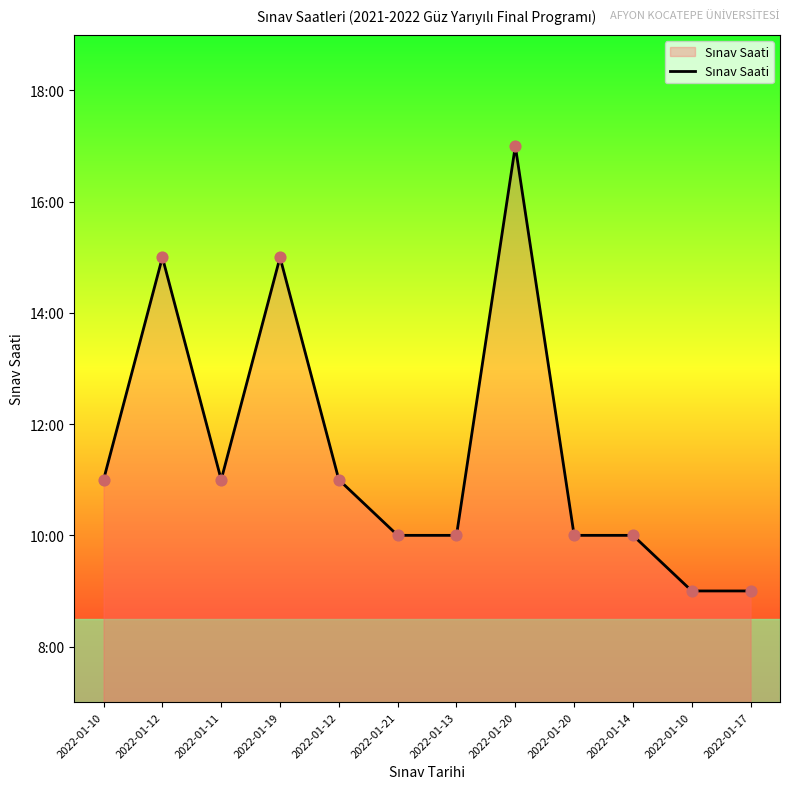

What is the change in value from 2022-01-10 to 2022-01-10?

-2